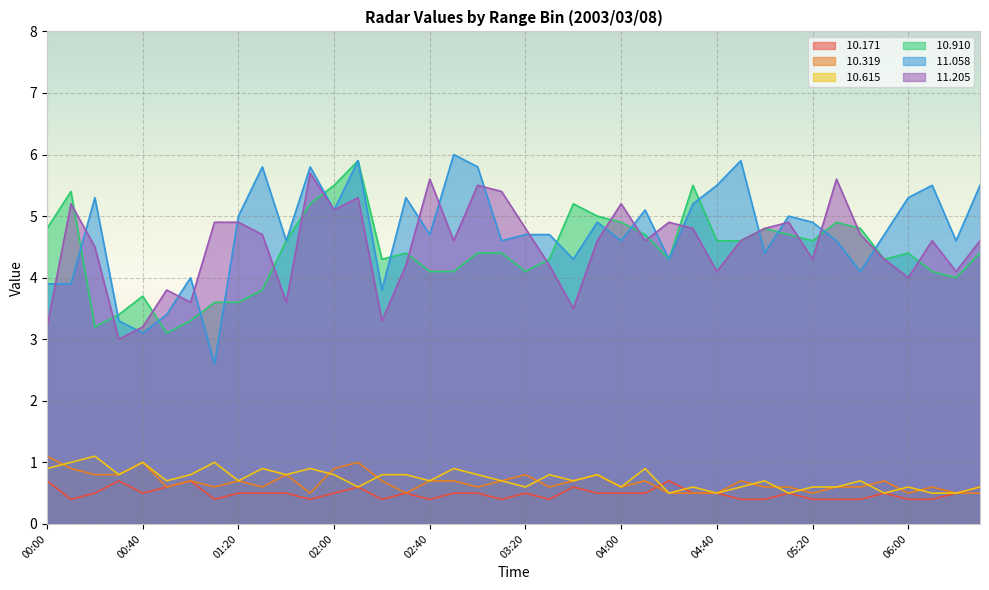

What is the average value of the  10.910 series?

4.4